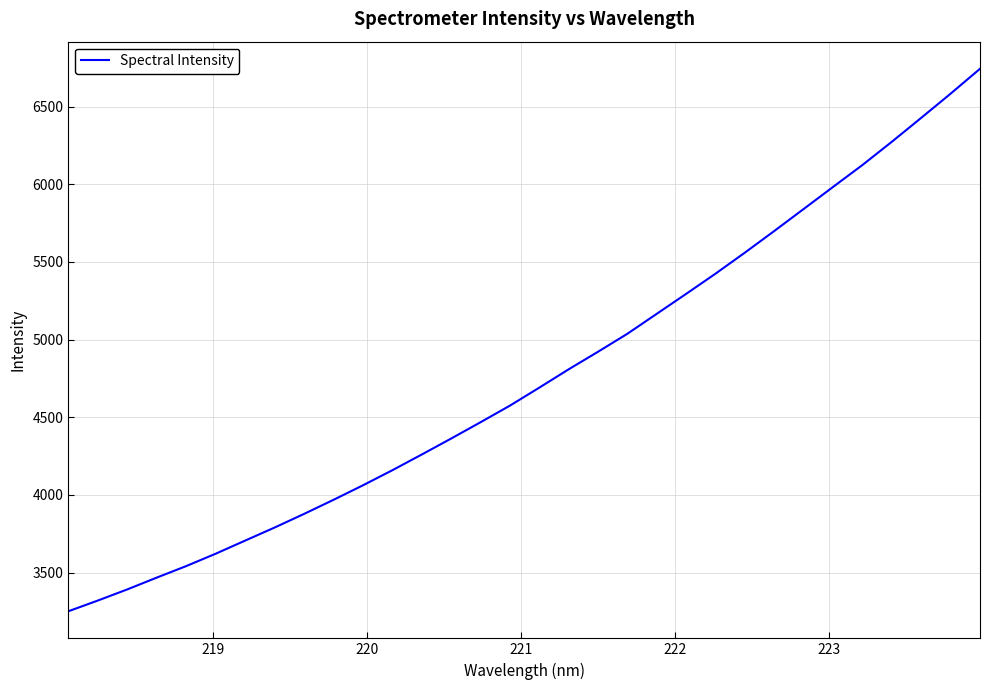

What is the maximum value shown in the chart?

6743.0